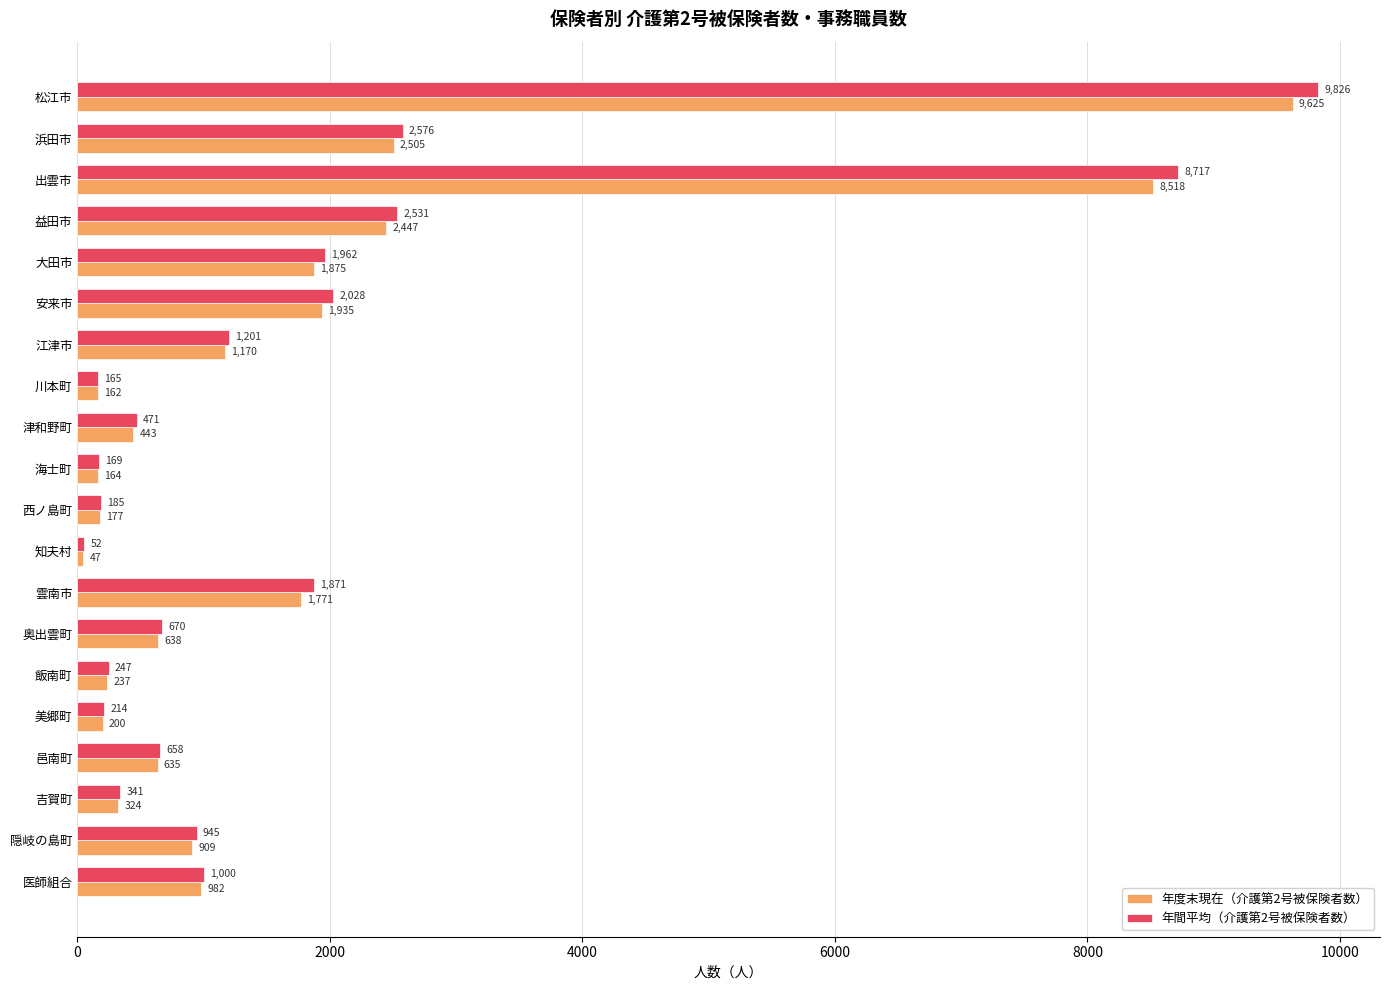

What is the difference between the maximum and minimum values in the 年間平均（介護第2号被保険者数） series?

9774